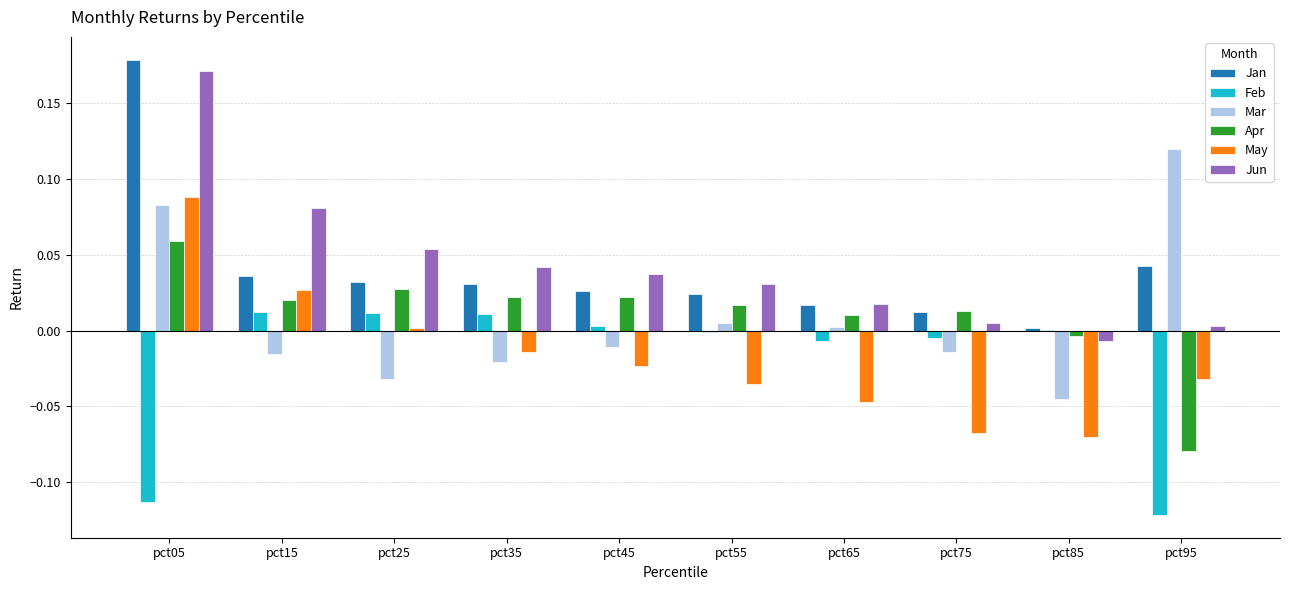

The Mar series shows -0.0 at pct85. True or false?

True